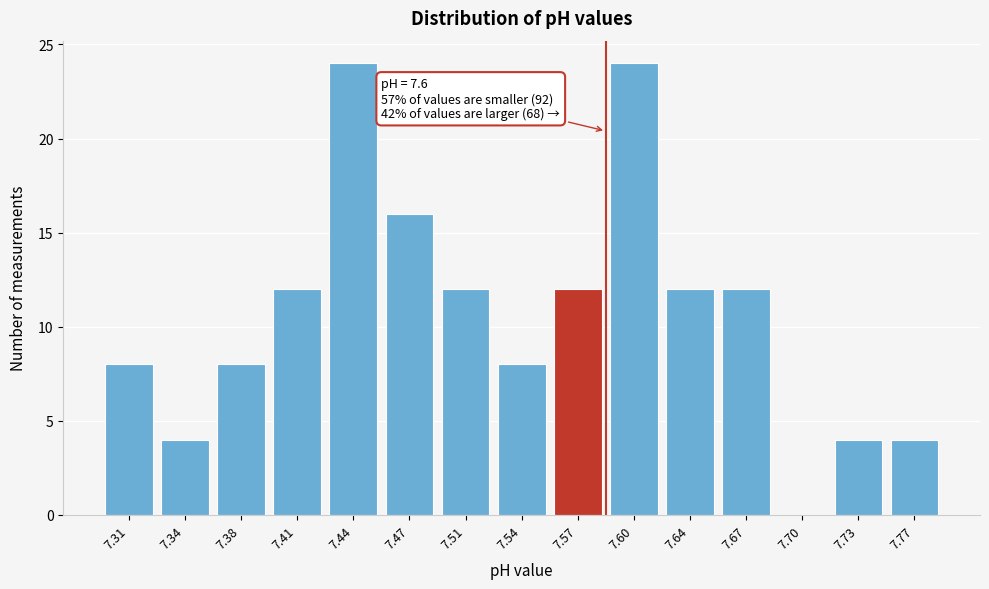

Reading left to right, what are all the values shown in this chart?

7.31=8	7.34=4	7.38=8	7.41=12	7.44=24	7.47=16	7.51=12	7.54=8	7.57=12	7.60=24	7.64=12	7.67=12	7.70=0	7.73=4	7.77=4